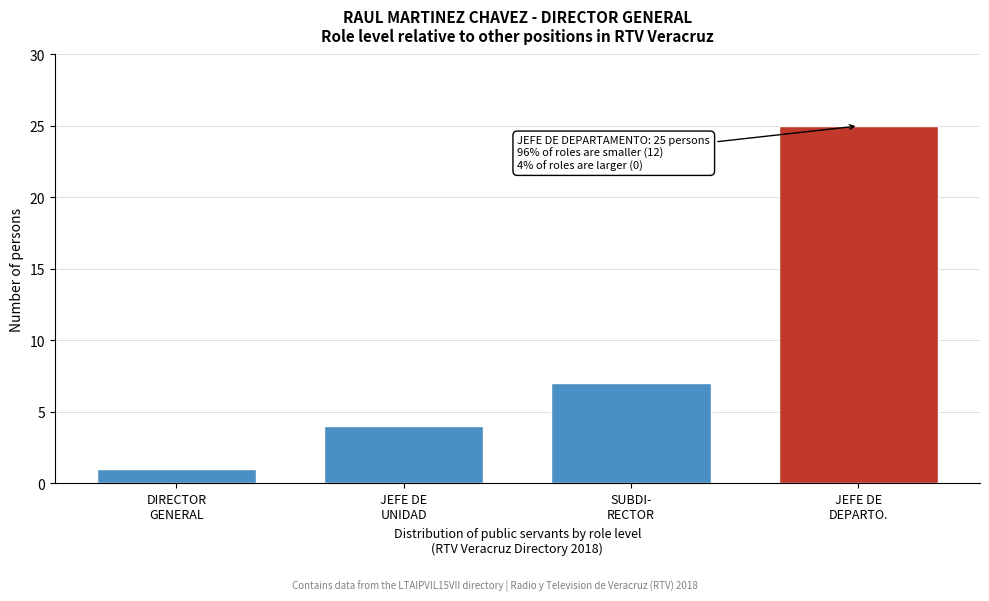

Reading left to right, what are all the values shown in this chart?

1	4	7	25